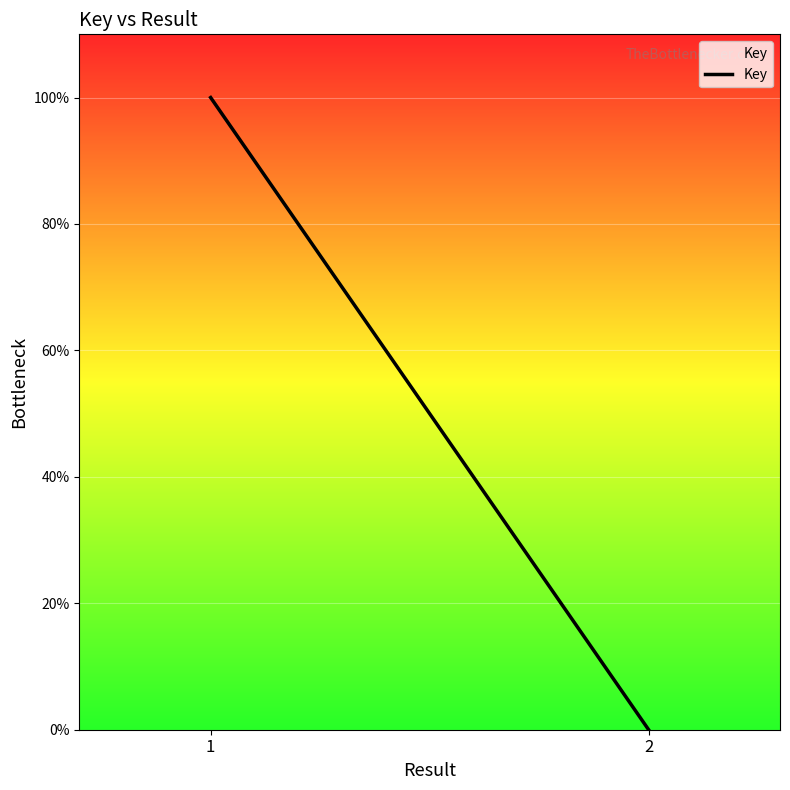

How many values are above zero?

1